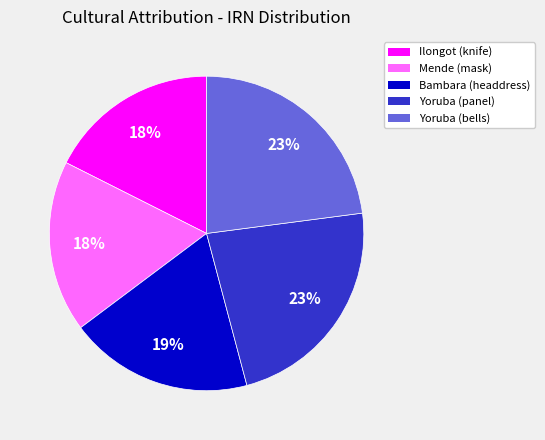

To the nearest percent, what is the combined percentage of Yoruba (bells) and Bambara (headdress)?

42%